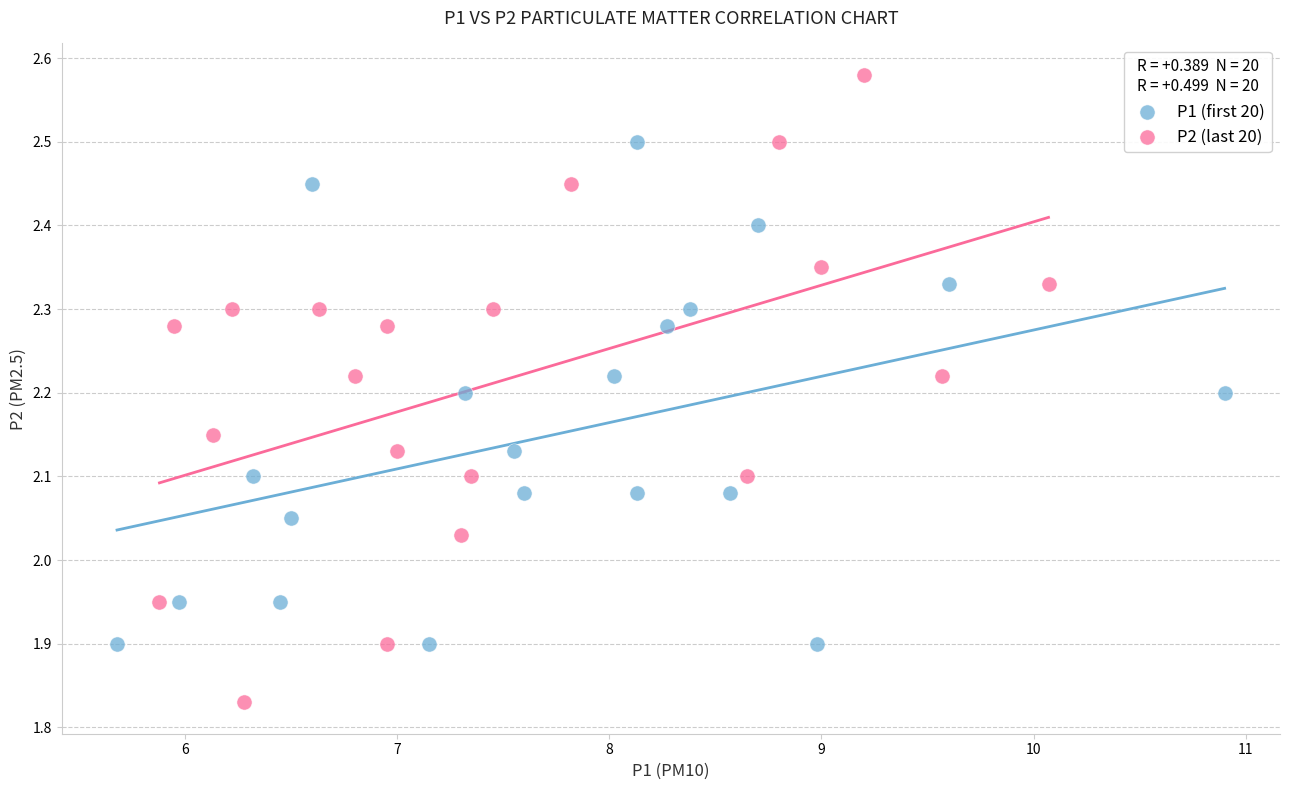

Which series has the largest Y range (max minus min)?

P2 (last 20)